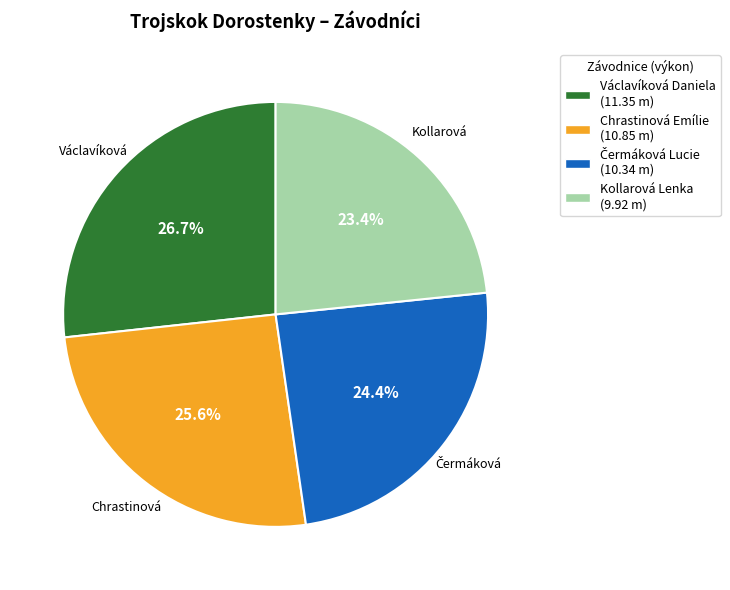

Is there any slice that represents more than half of the pie?

No